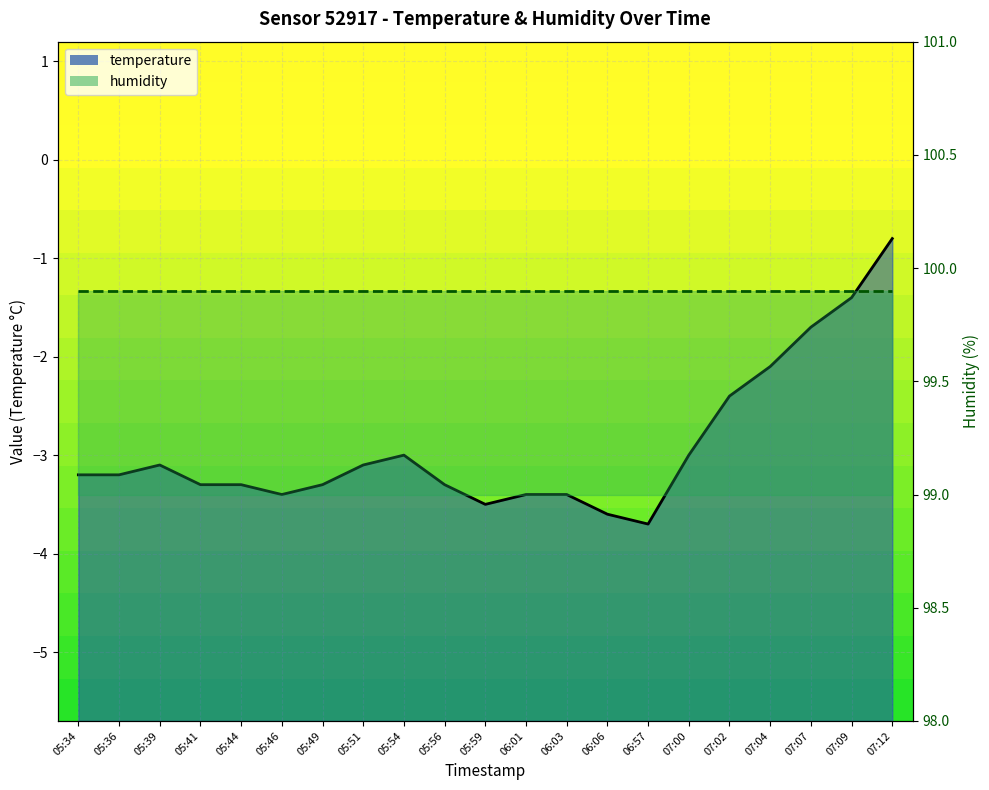

True or false: there are more than 1 points higher than both neighbors.

True